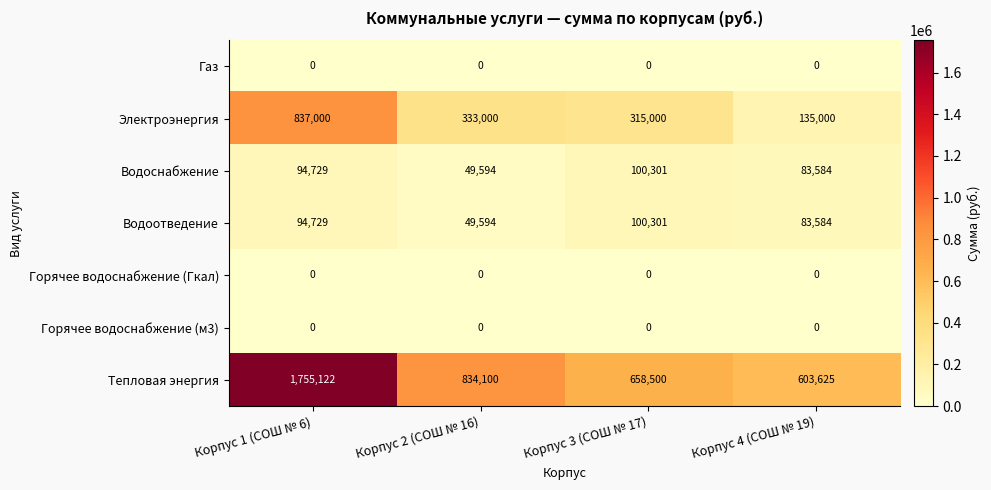

Reading left to right, extract all data points from this chart.

Газ: Корпус 1 (СОШ № 6)=0	Корпус 2 (СОШ № 16)=0	Корпус 3 (СОШ № 17)=0	Корпус 4 (СОШ № 19)=0
Электроэнергия: Корпус 1 (СОШ № 6)=837000	Корпус 2 (СОШ № 16)=333000	Корпус 3 (СОШ № 17)=315000	Корпус 4 (СОШ № 19)=135000
Водоснабжение: Корпус 1 (СОШ № 6)=94729	Корпус 2 (СОШ № 16)=49594	Корпус 3 (СОШ № 17)=100301	Корпус 4 (СОШ № 19)=83584
Водоотведение: Корпус 1 (СОШ № 6)=94729	Корпус 2 (СОШ № 16)=49594	Корпус 3 (СОШ № 17)=100301	Корпус 4 (СОШ № 19)=83584
Горячее водоснабжение (Гкал): Корпус 1 (СОШ № 6)=0	Корпус 2 (СОШ № 16)=0	Корпус 3 (СОШ № 17)=0	Корпус 4 (СОШ № 19)=0
Горячее водоснабжение (м3): Корпус 1 (СОШ № 6)=0	Корпус 2 (СОШ № 16)=0	Корпус 3 (СОШ № 17)=0	Корпус 4 (СОШ № 19)=0
Тепловая энергия: Корпус 1 (СОШ № 6)=1755122	Корпус 2 (СОШ № 16)=834100	Корпус 3 (СОШ № 17)=658500	Корпус 4 (СОШ № 19)=603625